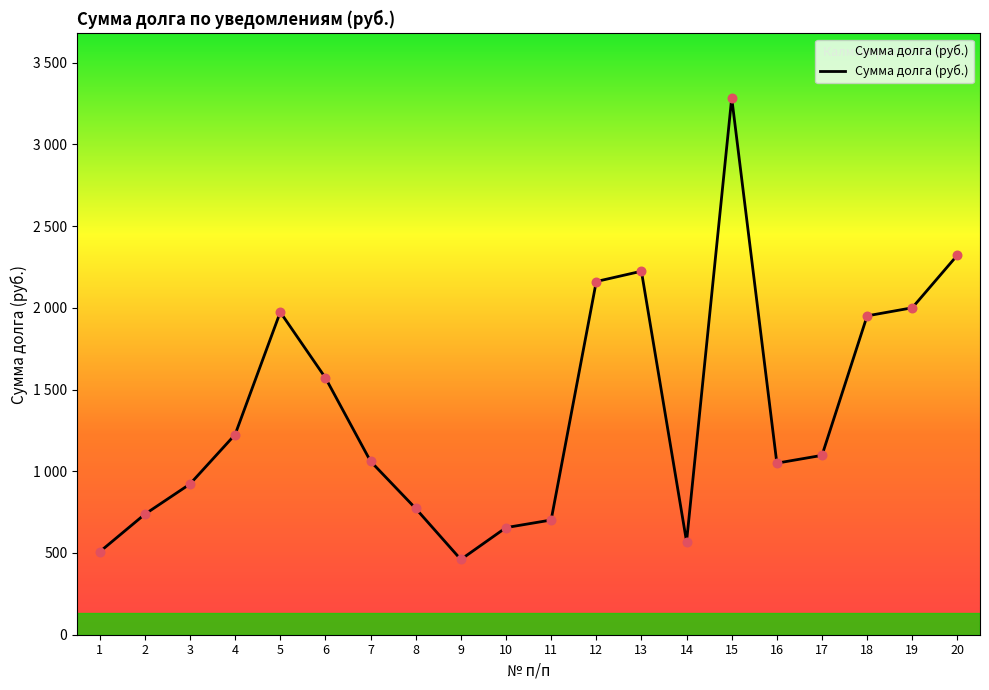

Between 3 and 2, which is larger?

3